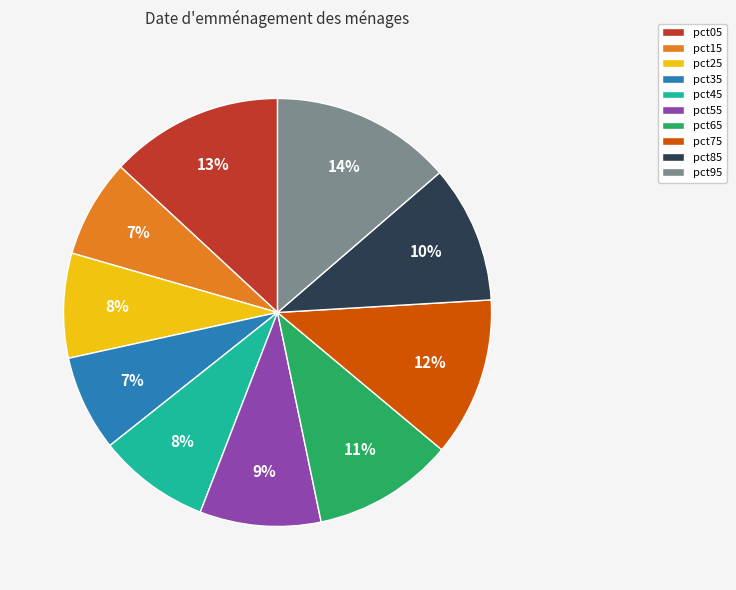

Does pct05 account for over 50% of the chart?

No